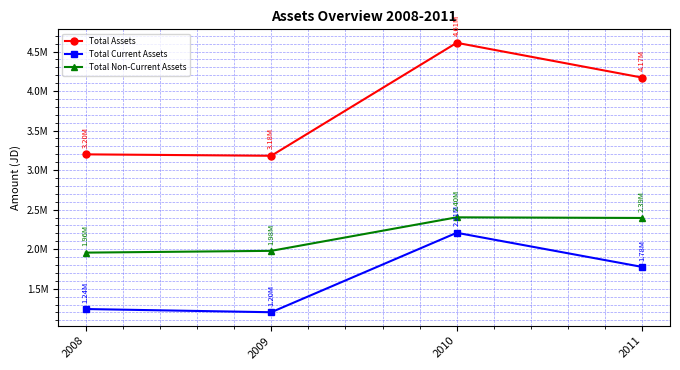

Is this an area chart (filled region under the line)?

No